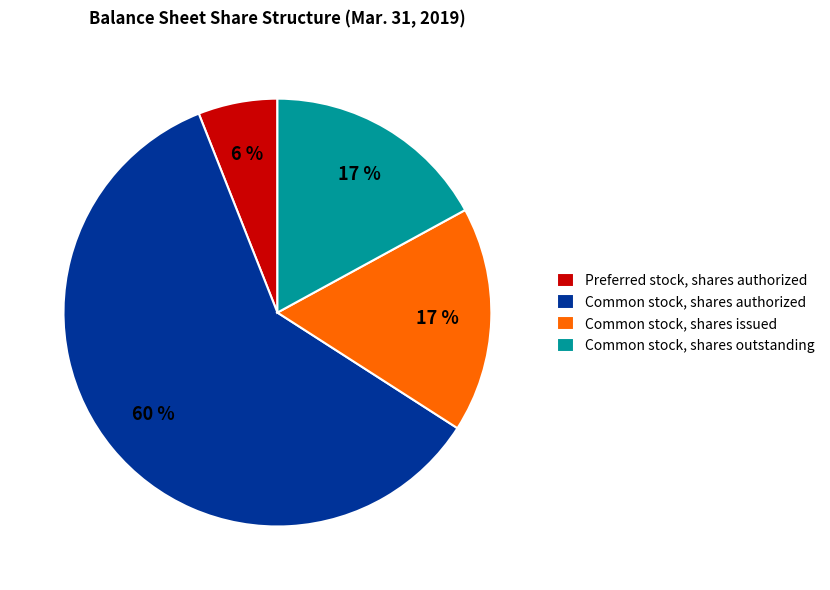

Approximately how many times larger is the value at Common stock, shares authorized compared to Preferred stock, shares authorized?

10.0